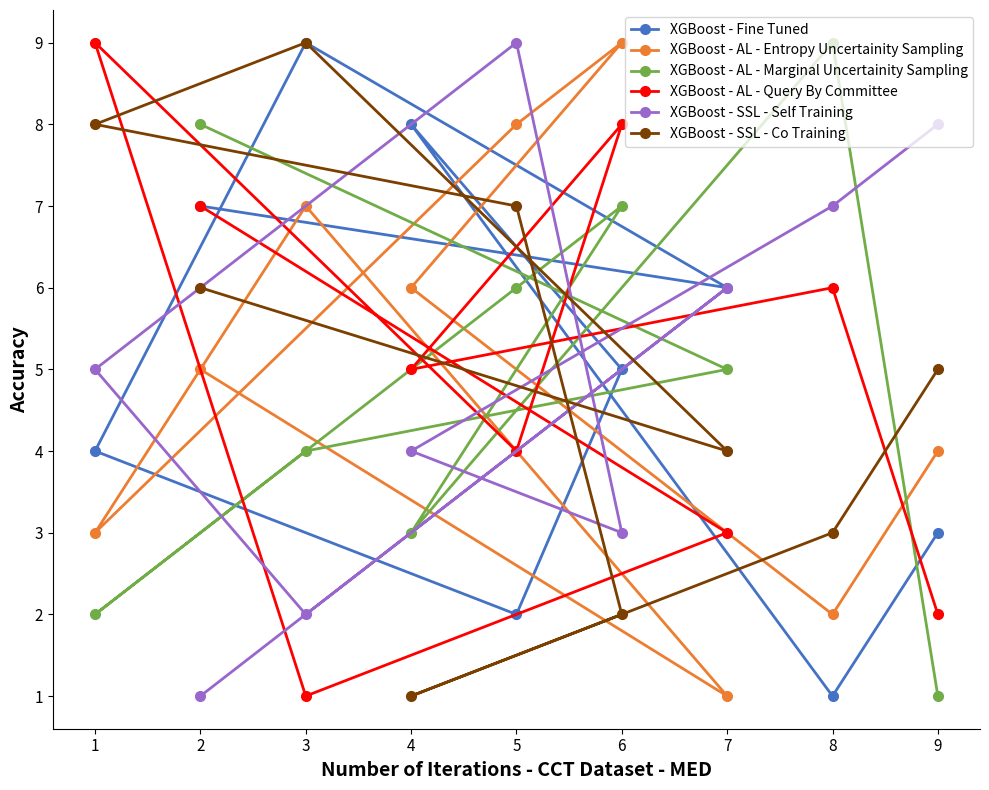

How many data points in XGBoost - SSL - Co Training are less than 5?

4